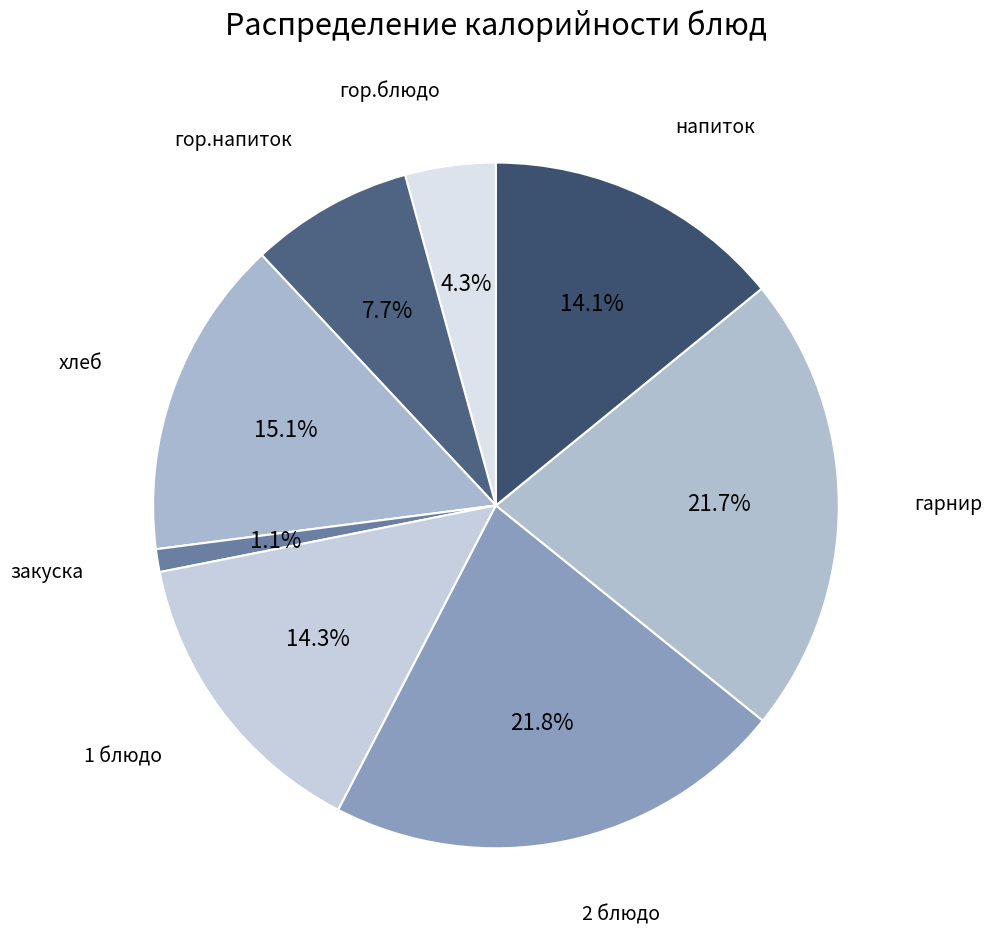

Count the number of slices in the pie.

8